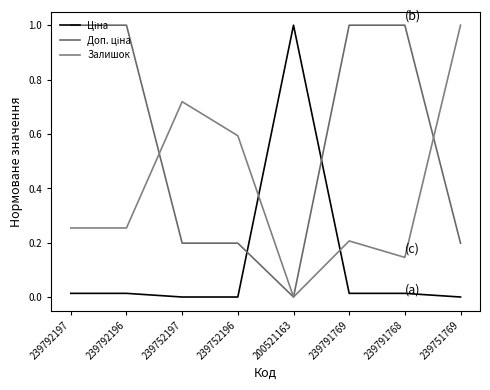

List the series in order of their peak value, lowest first.

Ціна, Доп. ціна, Залишок